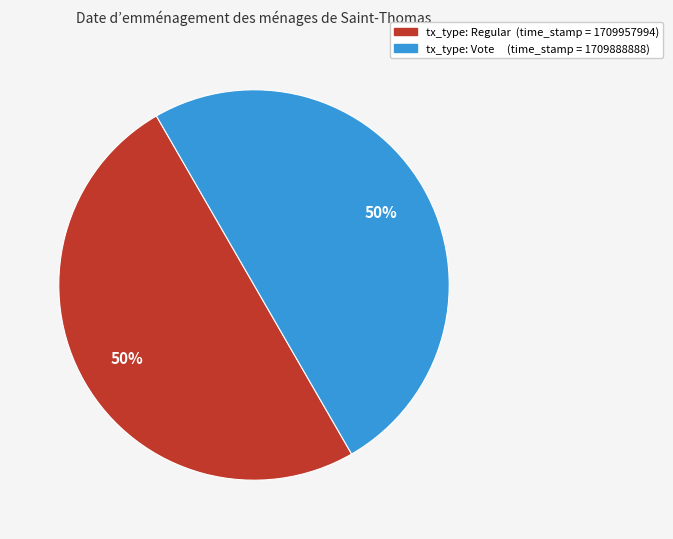

To the nearest percent, what is the average slice percentage?

50%